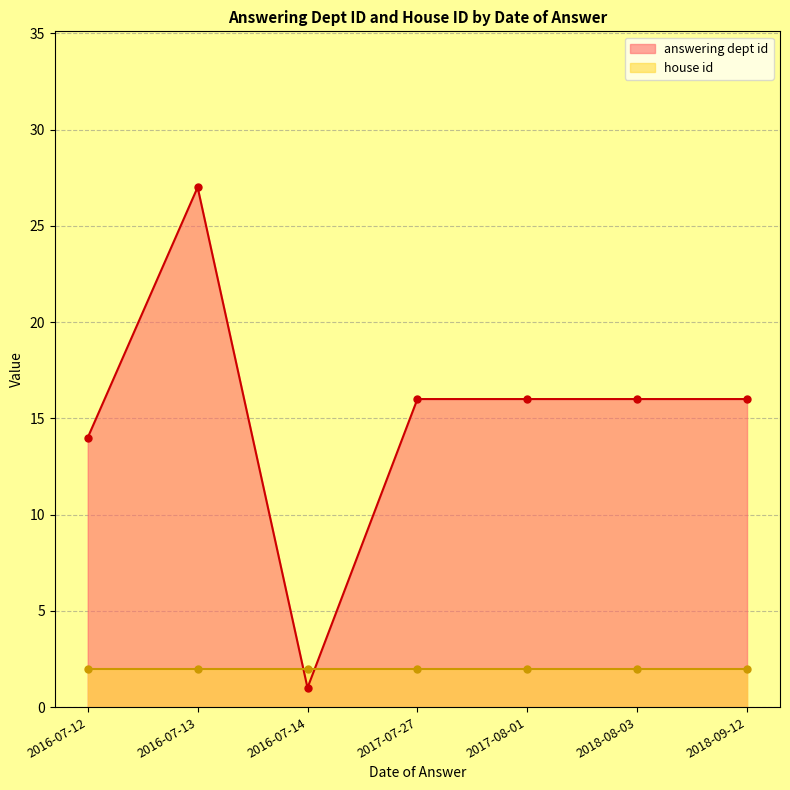

Between 2016-07-13 and 2017-08-01, which is larger?

2016-07-13